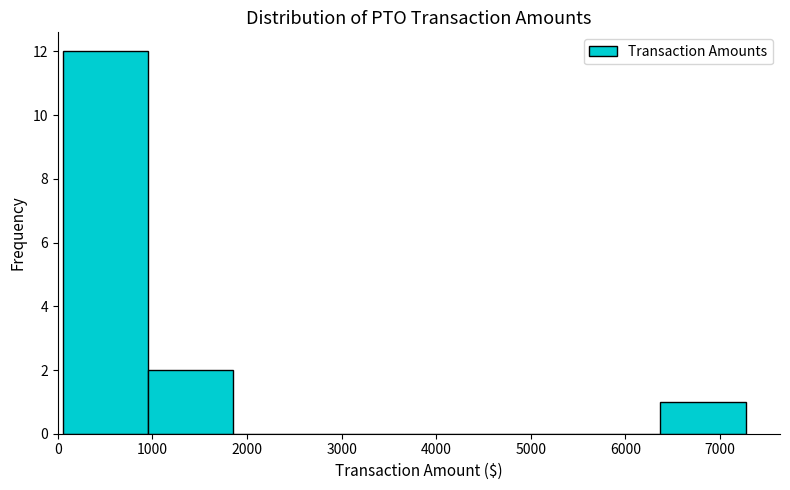

Reading left to right, transcribe this chart: for each bar, give the range it covers on the x-axis and its height. Neither the bar edges nor the heights are printed on the chart, so give them approximately, as read against the axes.

100 to 1000: 12
1000 to 1900: 2
1900 to 2800: 0
2800 to 3700: 0
3700 to 4600: 0
4600 to 5500: 0
5500 to 6400: 0
6400 to 7300: 1